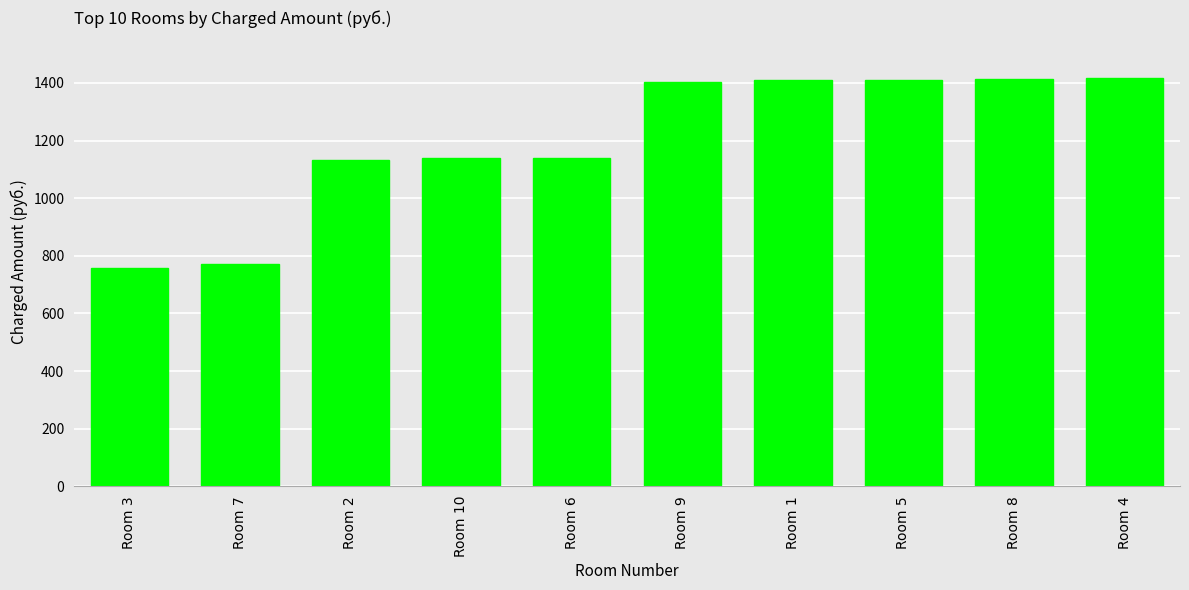

What is the value of the 6th bar from the left?

1404.9